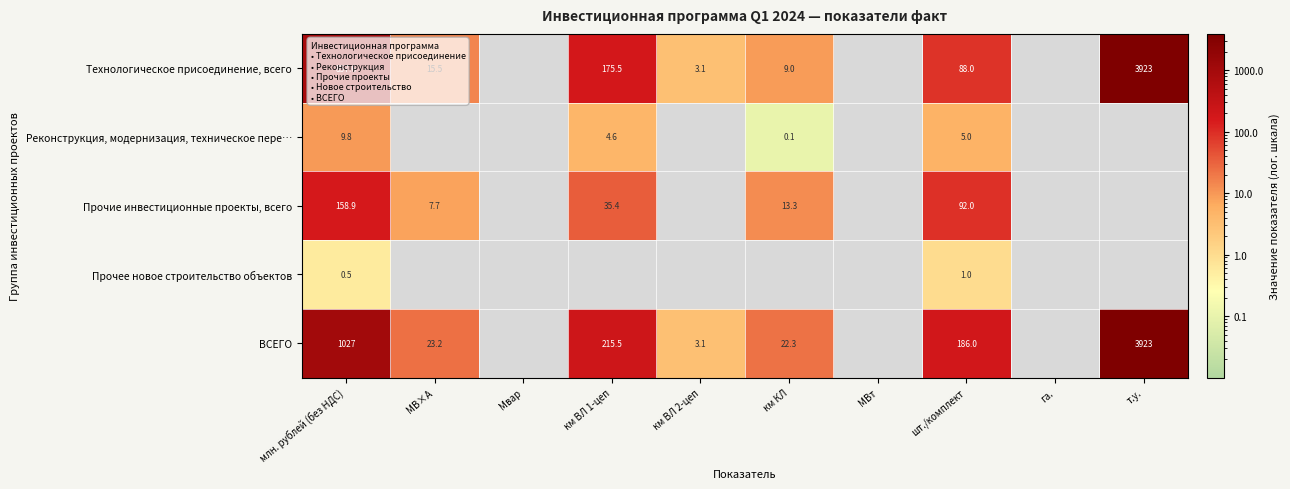

Where is Технологическое присоединение, всего nearest to the value 1963?

млн. рублей (без НДС)